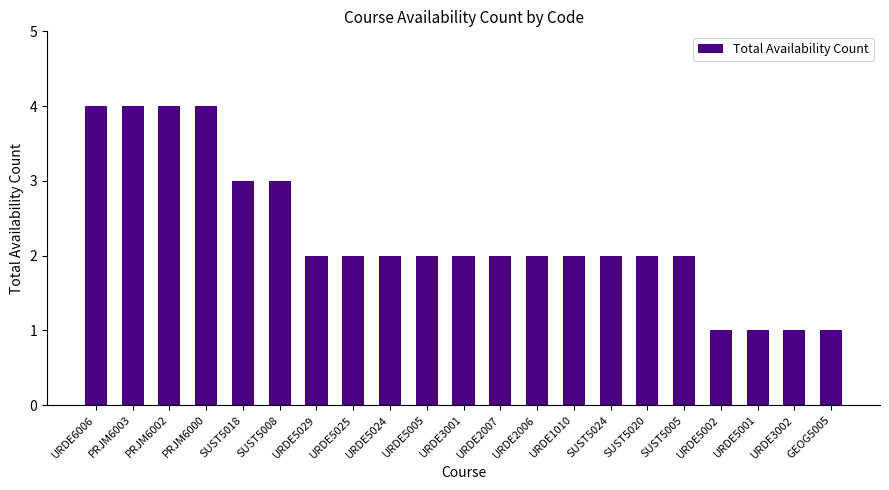

What is the greatest value displayed?

4